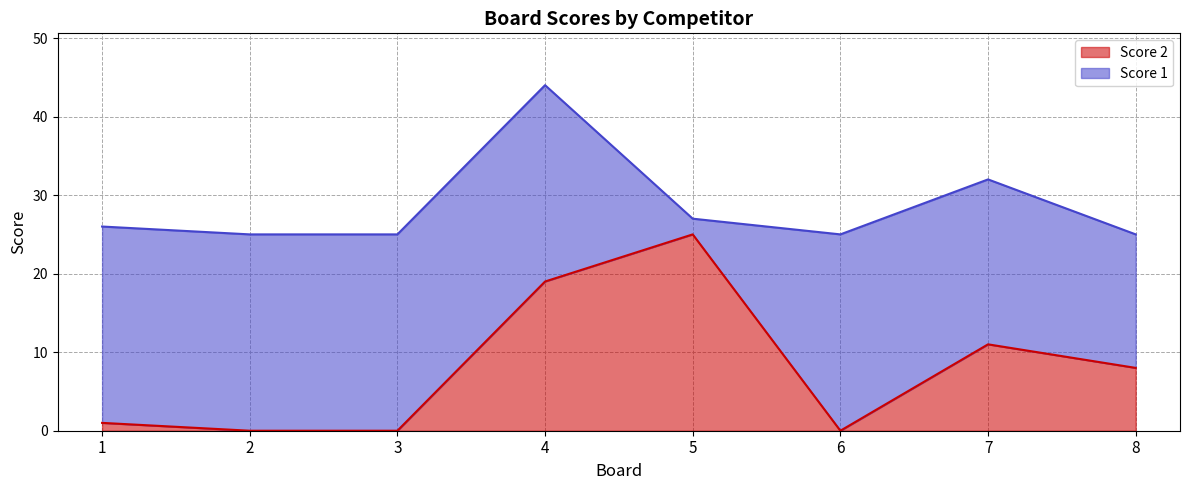

List the labels in order of value, largest first.

5, 4, 7, 8, 1, 2, 3, 6